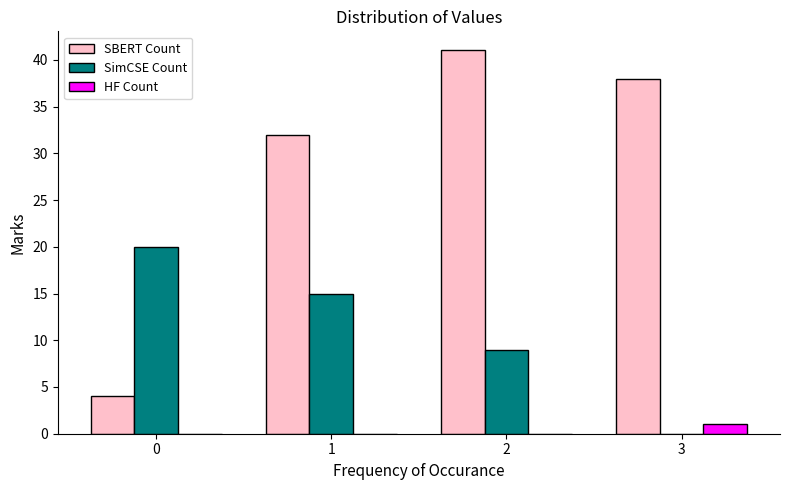

Reading left to right, extract all data points from this chart.

SBERT Count: 0=4	1=32	2=41	3=38
SimCSE Count: 0=20	1=15	2=9	3=0
HF Count: 0=0	1=0	2=0	3=1